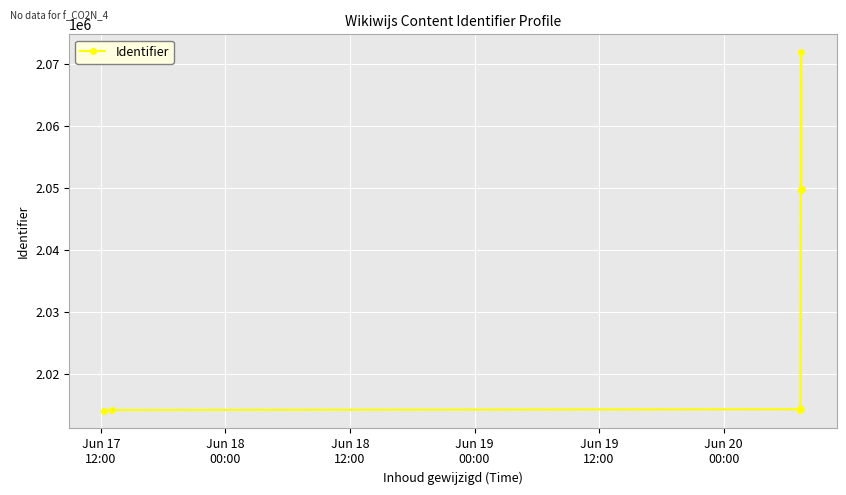

What is the average value?

2030364